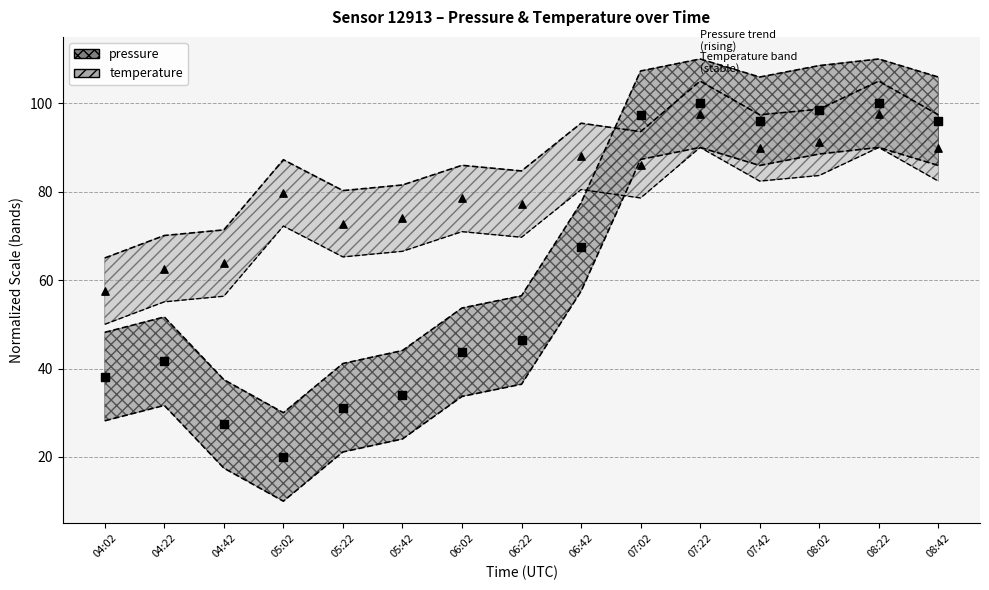

Which series contains the lowest Y value?

pressure_markers